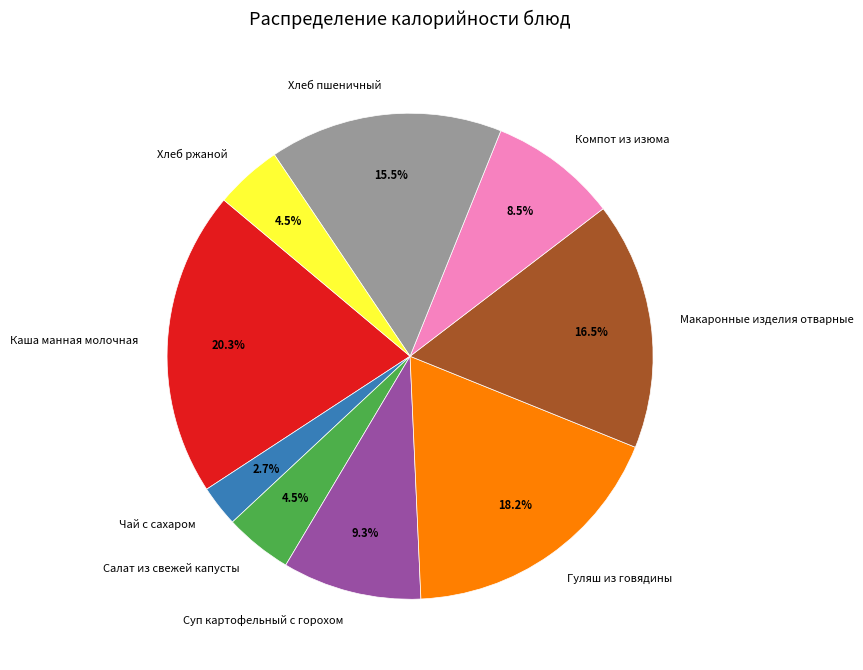

How many segments does this pie chart have?

9